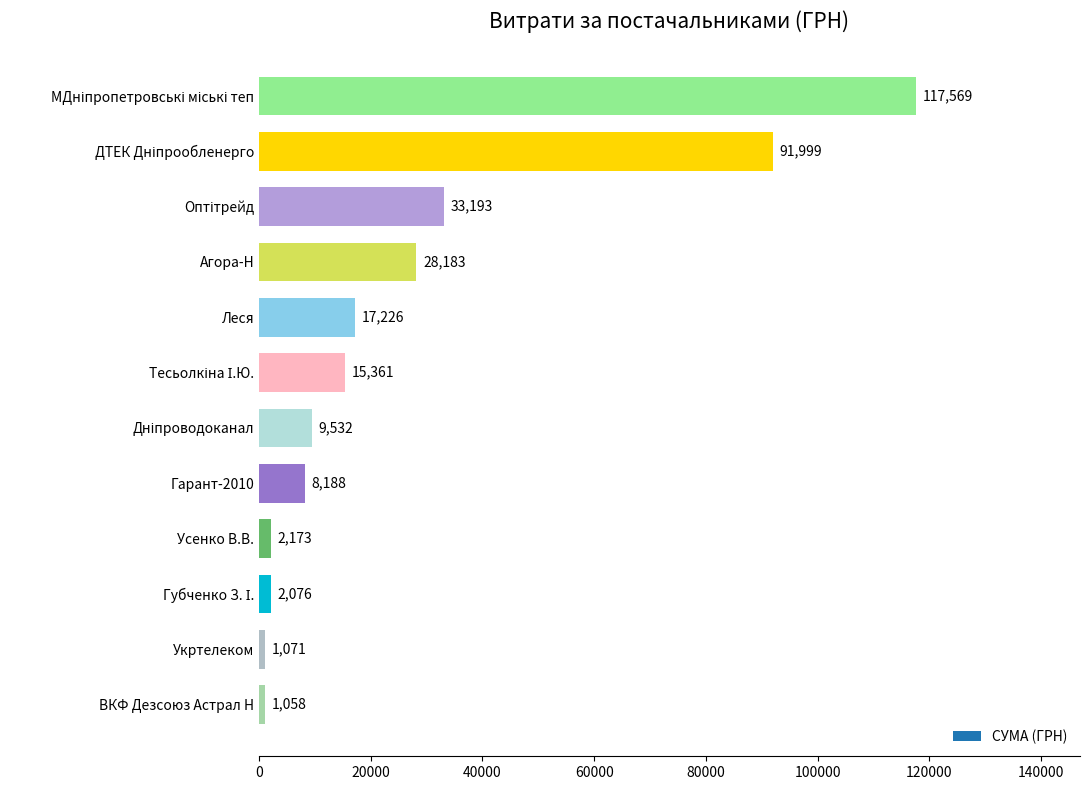

How many values are below 15361?

6